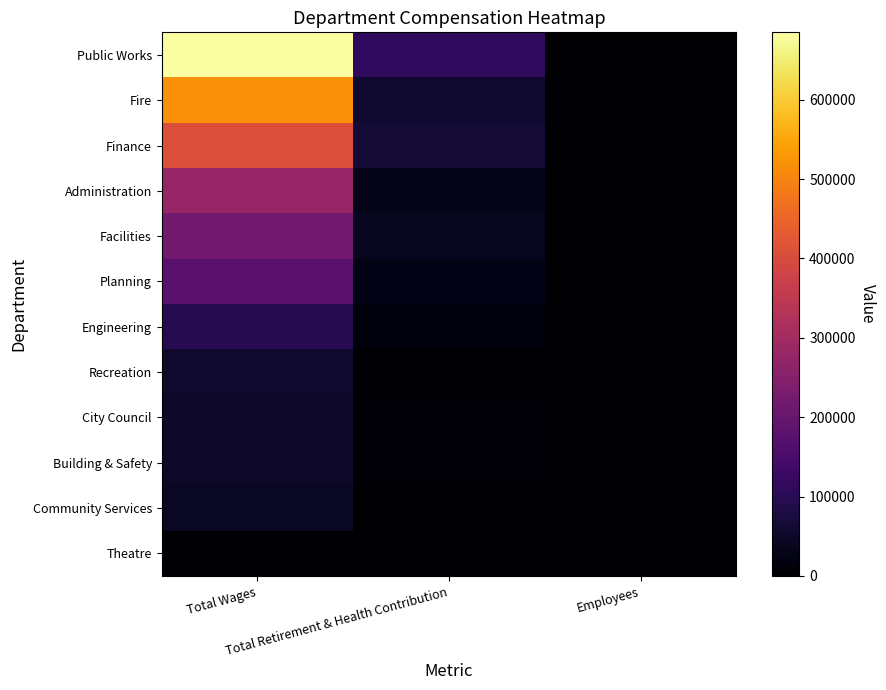

Reading left to right, extract all data points from this chart.

Public Works: Total Wages=684962	Total Retirement & Health Contribution=110795	Employees=14
Fire: Total Wages=517142	Total Retirement & Health Contribution=57660	Employees=71
Finance: Total Wages=408284	Total Retirement & Health Contribution=64699	Employees=10
Administration: Total Wages=279428	Total Retirement & Health Contribution=29777	Employees=5
Facilities: Total Wages=218701	Total Retirement & Health Contribution=39473	Employees=7
Planning: Total Wages=178090	Total Retirement & Health Contribution=27601	Employees=3
Engineering: Total Wages=95752	Total Retirement & Health Contribution=13569	Employees=3
Recreation: Total Wages=55948	Total Retirement & Health Contribution=0	Employees=14
City Council: Total Wages=51591	Total Retirement & Health Contribution=9296	Employees=7
Building & Safety: Total Wages=50136	Total Retirement & Health Contribution=6498	Employees=1
Community Services: Total Wages=45133	Total Retirement & Health Contribution=0	Employees=6
Theatre: Total Wages=3626	Total Retirement & Health Contribution=0	Employees=3